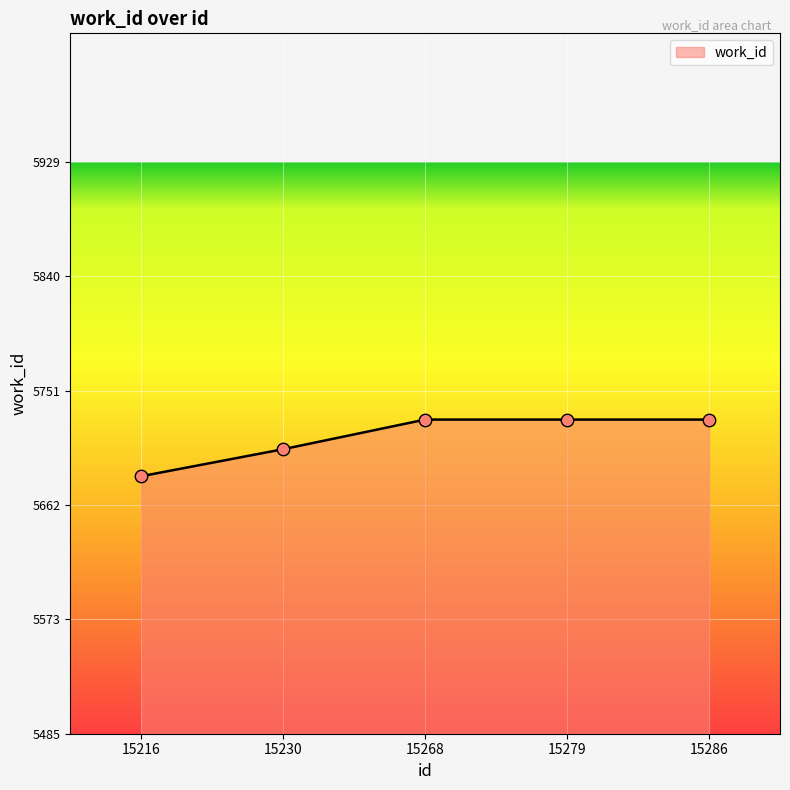

Approximately how many times larger is the value at 15268 compared to 15279?

1.0